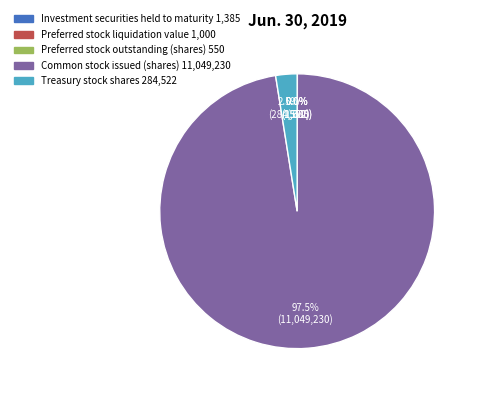

What is the majority slice?

Common stock issued (shares)